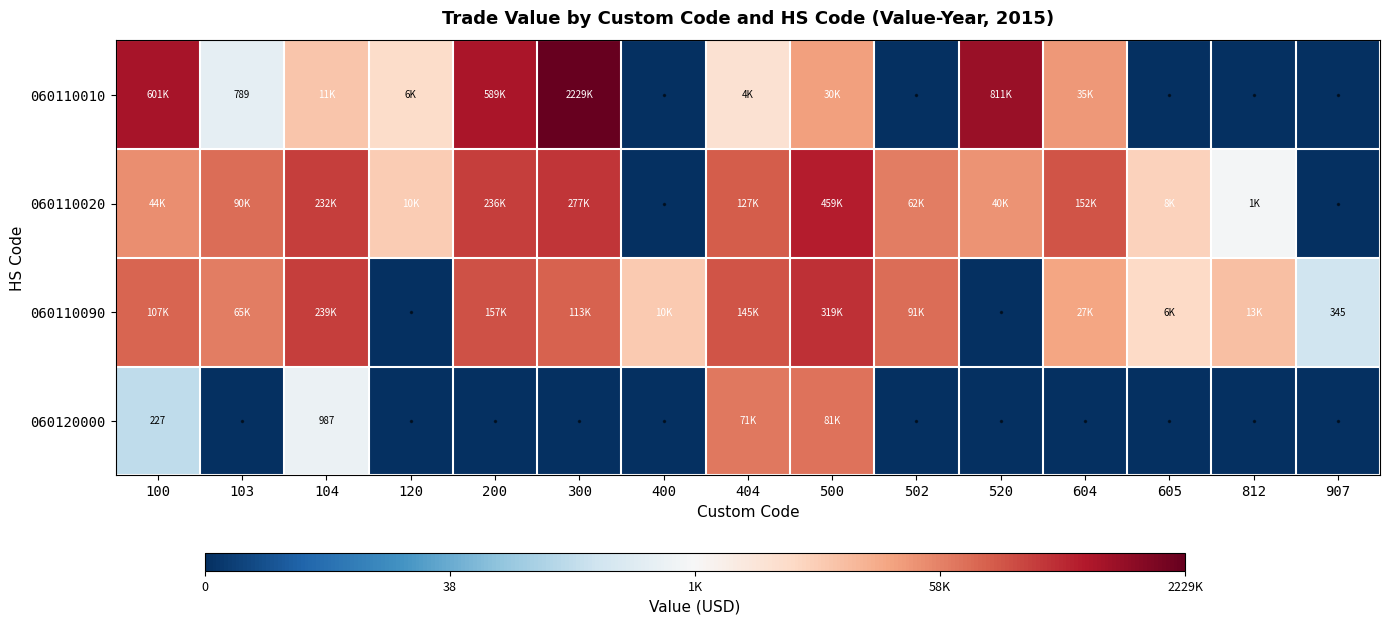

List the series in order of their peak value, highest first.

060110010, 060110020, 060110090, 060120000